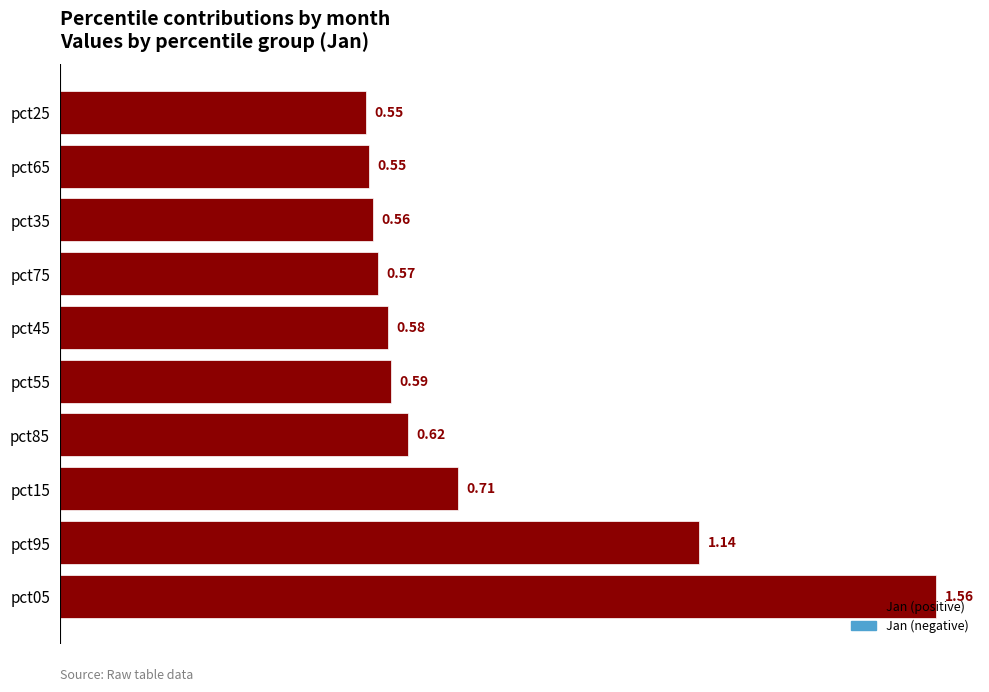

Which has a higher value, pct05 or pct75?

pct05